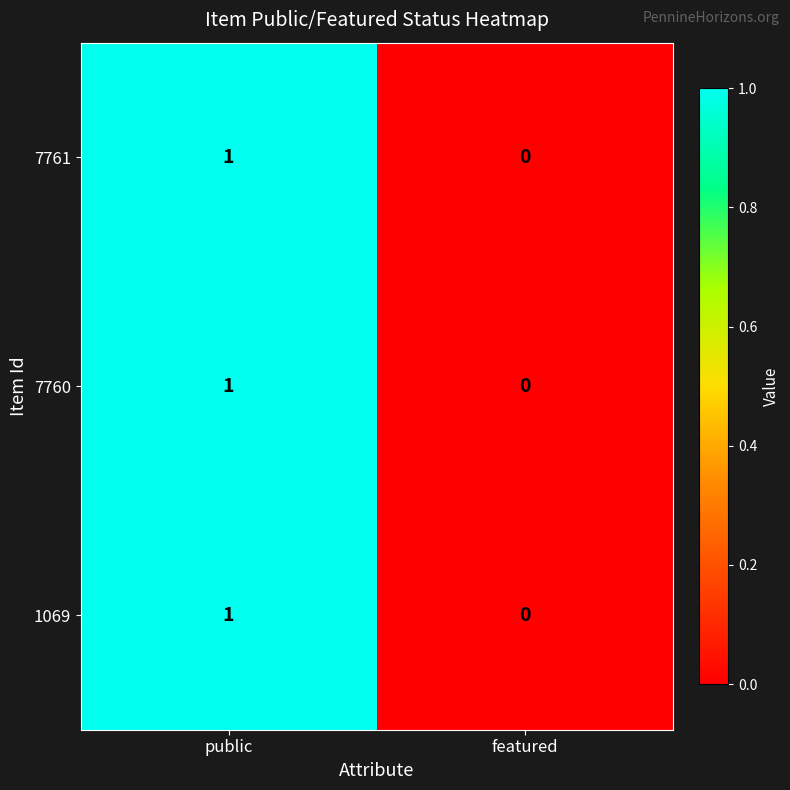

At which label is 7761 closest to 0?

featured